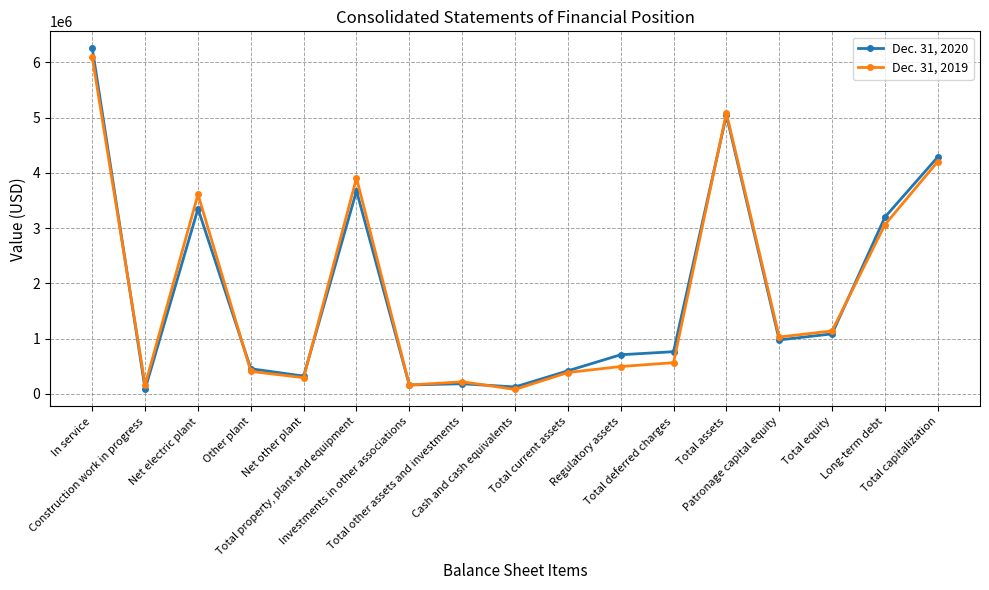

The Dec. 31, 2020 series shows 858164 at Total property, plant and equipment. True or false?

False